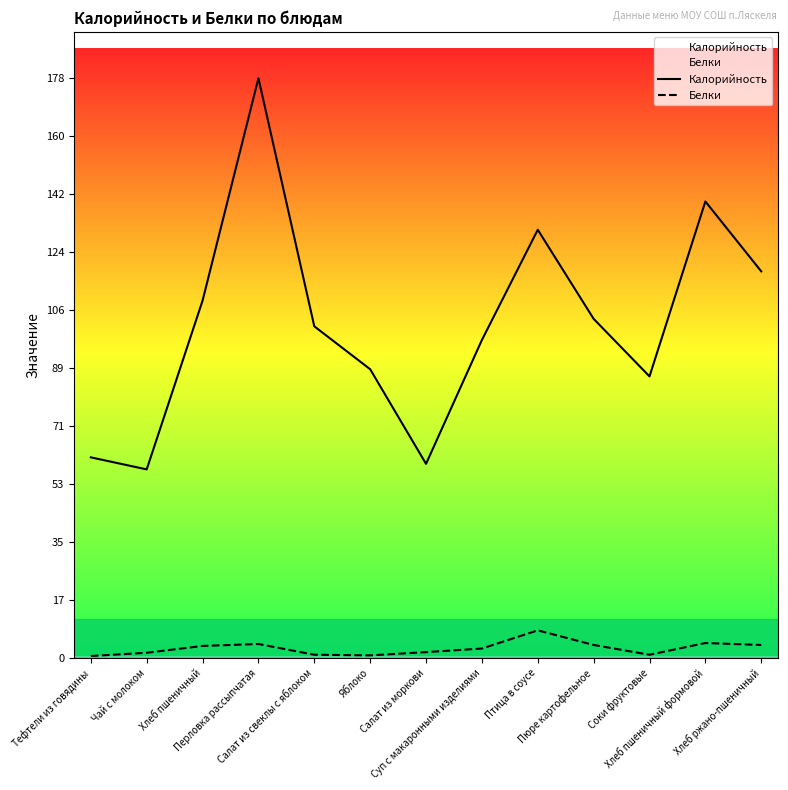

The Калорийность series shows 178.3 at Перловка рассыпчатая. True or false?

True